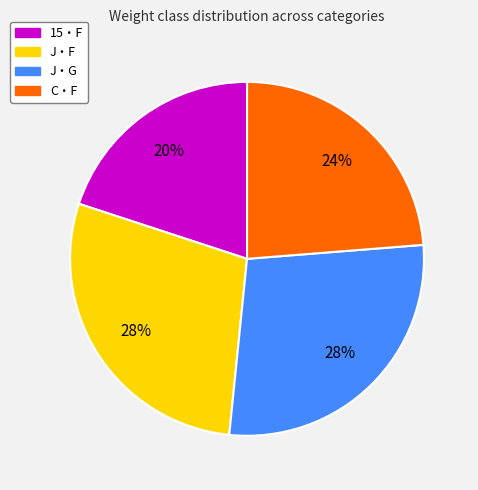

Is the sum of J・F and J・G greater than half?

Yes